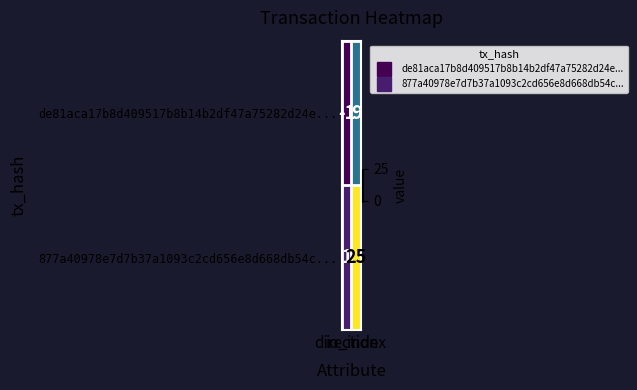

What is the highest value of the 877a40978e7d7b37a1093c2cd656e8d668db54c... series?

25